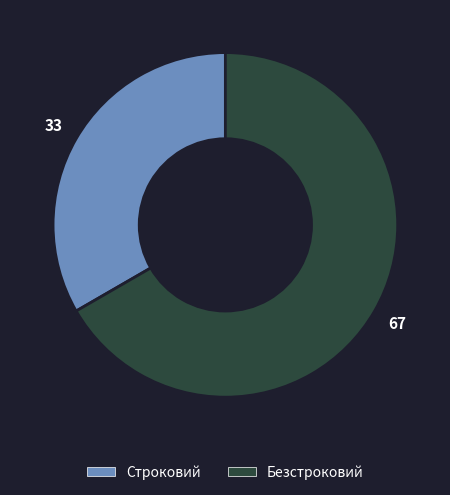

Combined, do Безстроковий and Строковий account for over 50%?

Yes